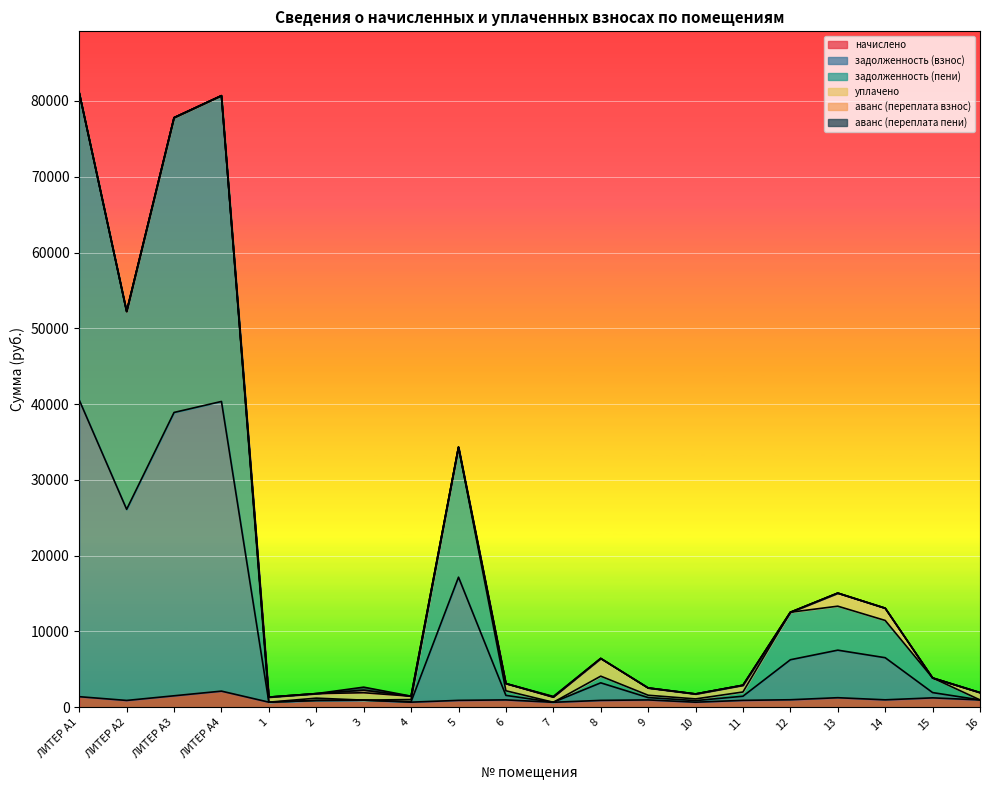

How many interior local peaks does the начислено series have?

6